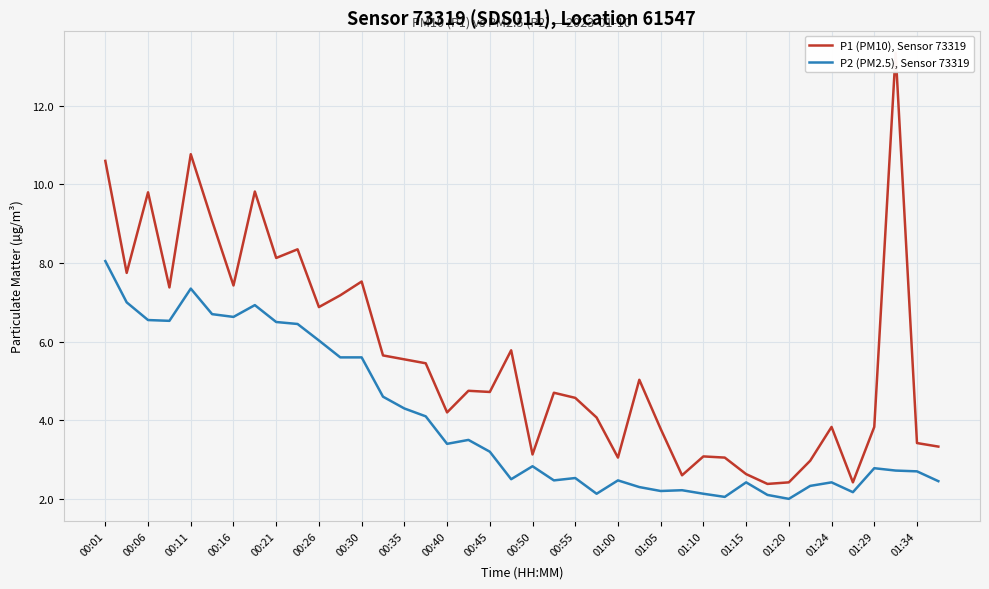

How many interior local peaks does the P2 (PM2.5), Sensor 73319 series have?

10